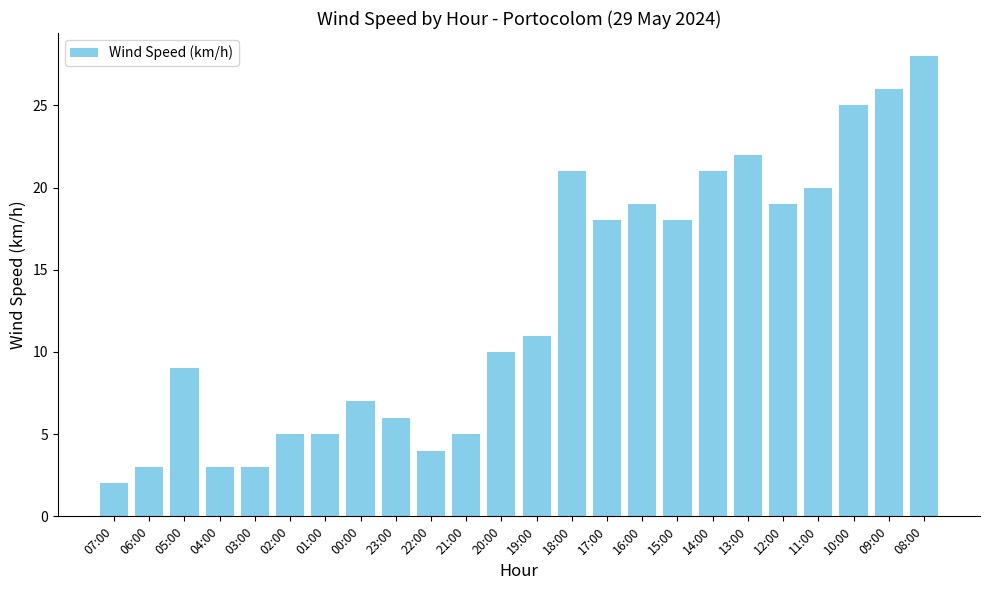

What is the maximum value shown in the chart?

28